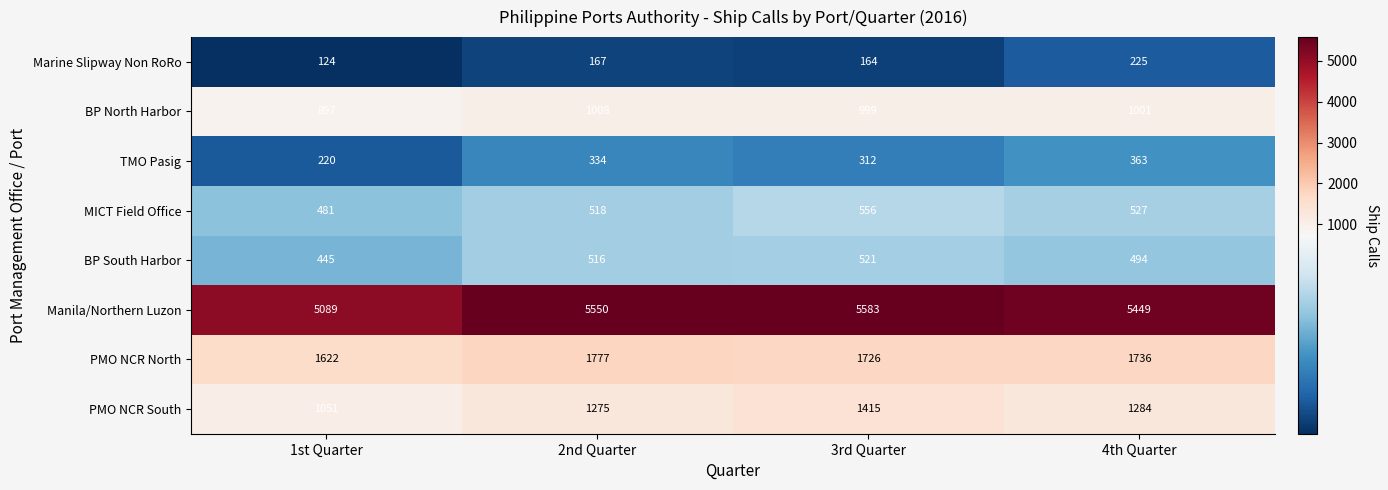

Rank the series by their maximum value, from lowest to highest.

Marine Slipway Non RoRo, TMO Pasig, BP South Harbor, MICT Field Office, BP North Harbor, PMO NCR South, PMO NCR North, Manila/Northern Luzon